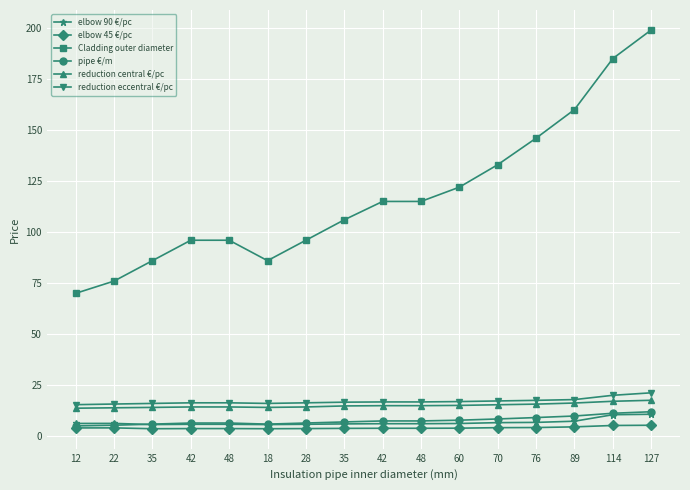

What is the label of the 2nd point from the left?

22